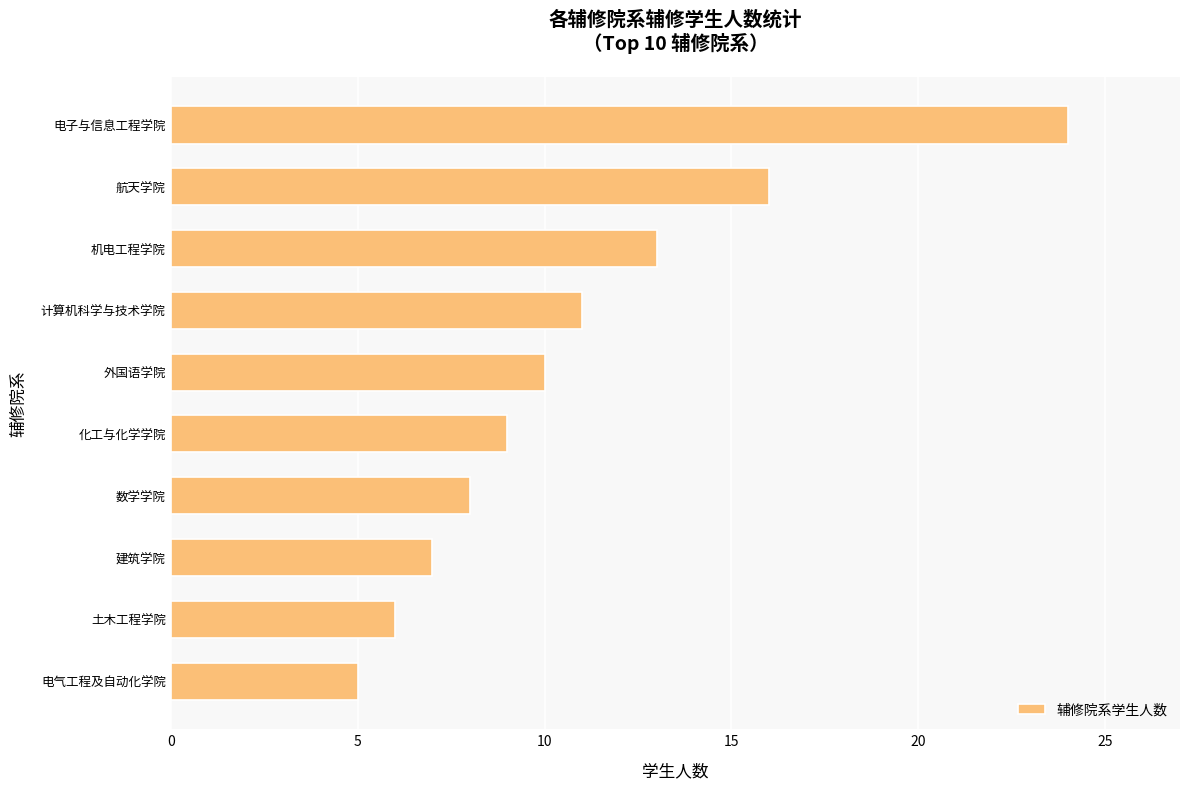

Which has a higher value, 机电工程学院 or 数学学院?

机电工程学院